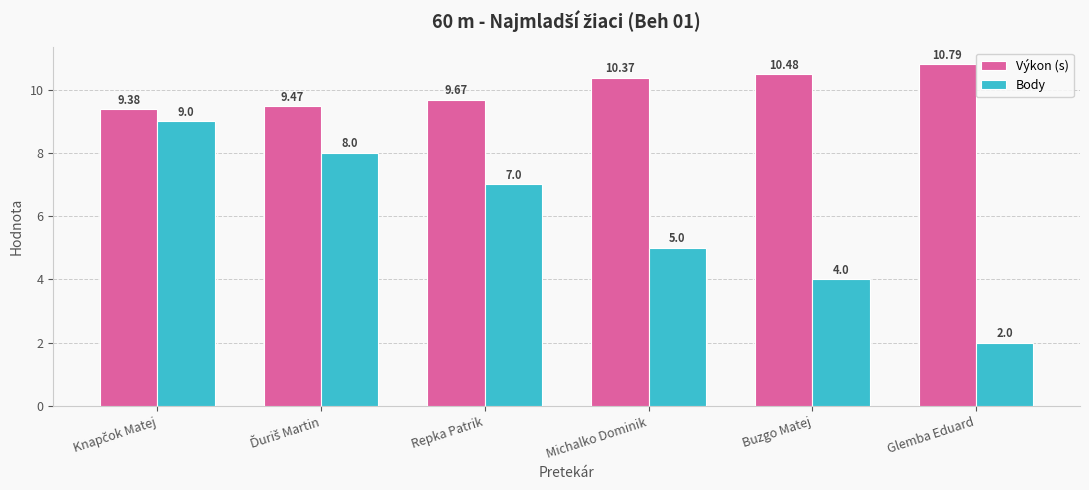

Which series has the largest total across all categories?

Výkon (s)